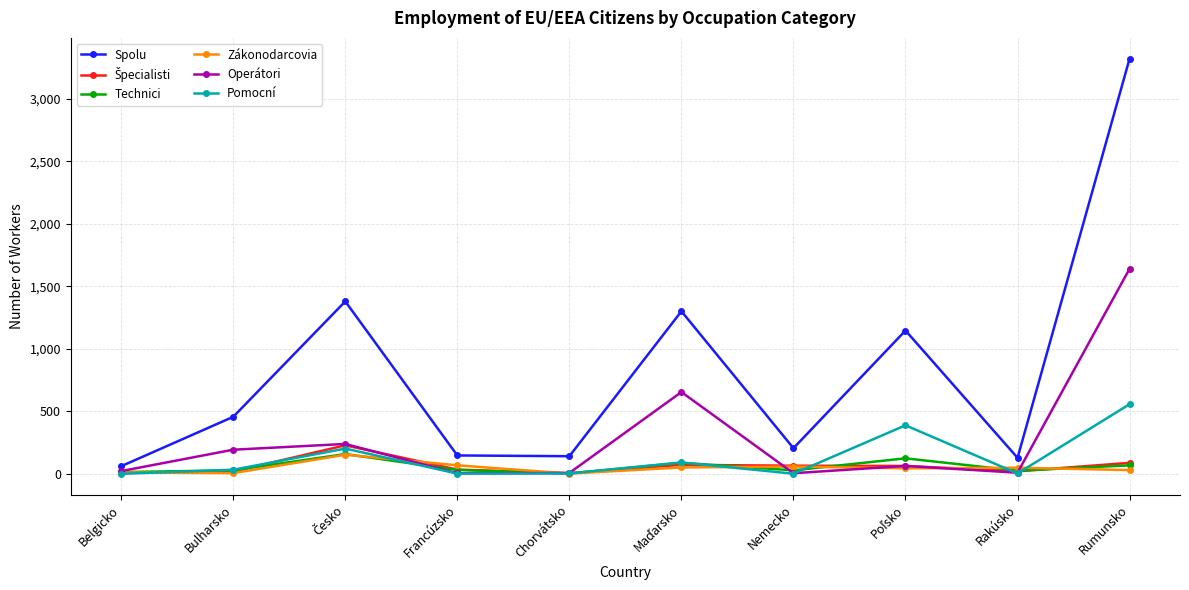

True or false: Operátori has more than 0 interior local peaks.

True